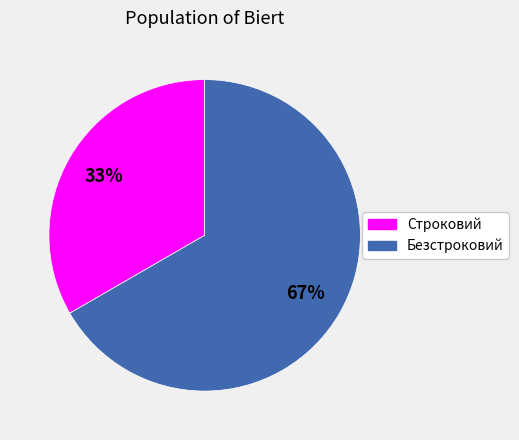

What percentage is the Строковий slice, to the nearest percent?

33%